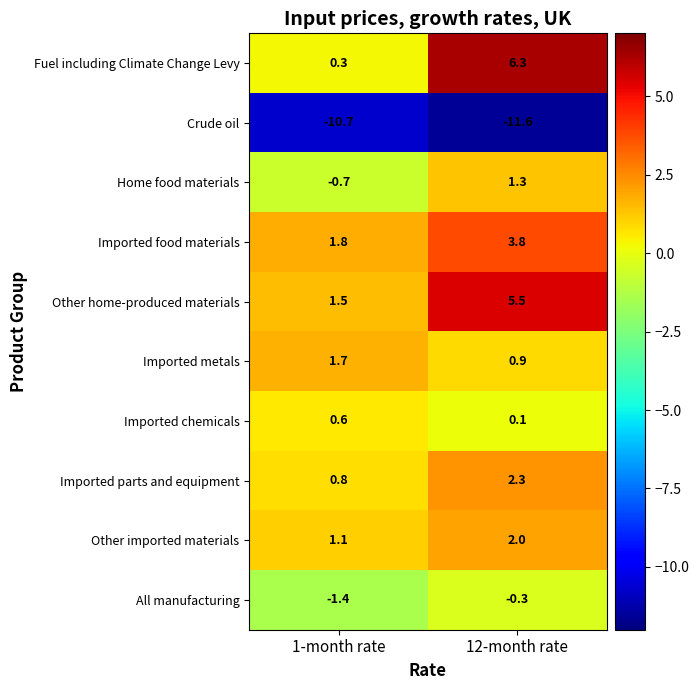

List the series in order of their peak value, lowest first.

Crude oil, All manufacturing, Imported chemicals, Home food materials, Imported metals, Other imported materials, Imported parts and equipment, Imported food materials, Other home-produced materials, Fuel including Climate Change Levy